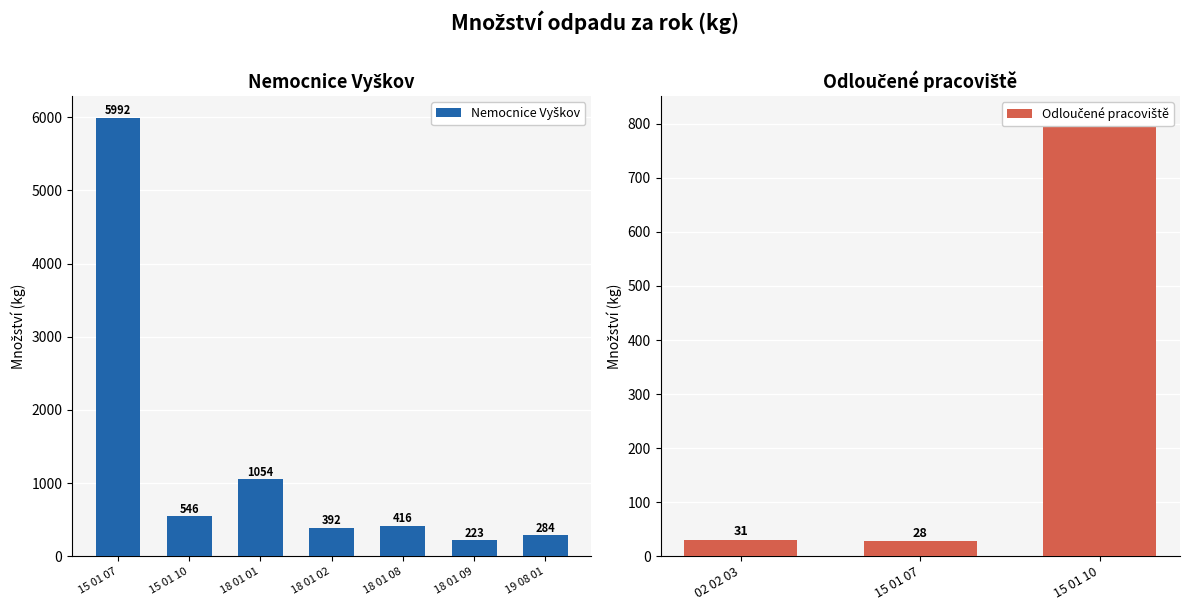

How many distinct data groups are displayed?

2